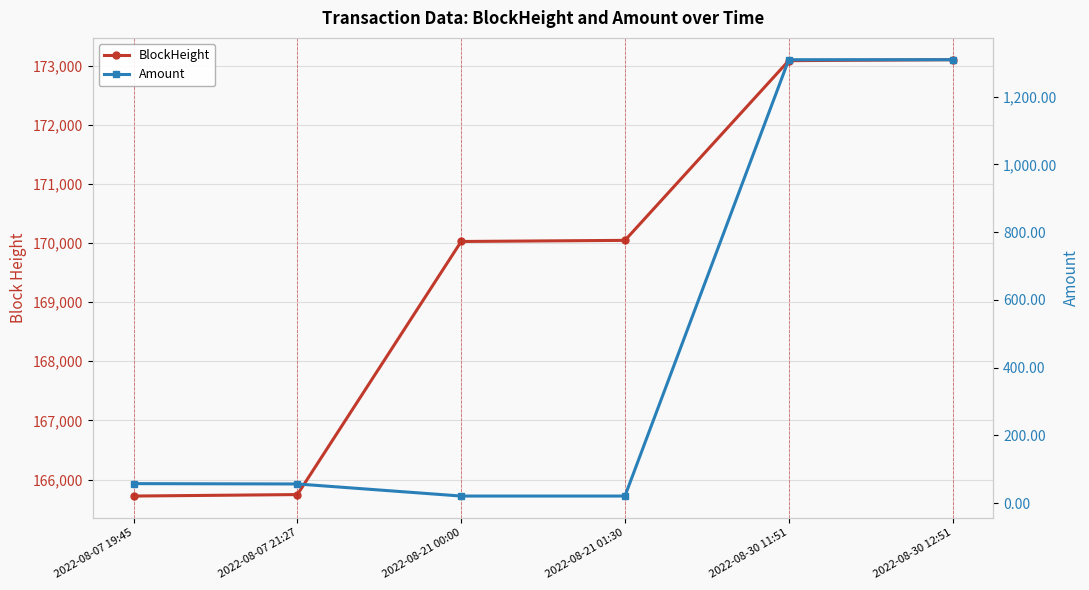

Which category has the highest value across all series?

2022-08-30 12:51